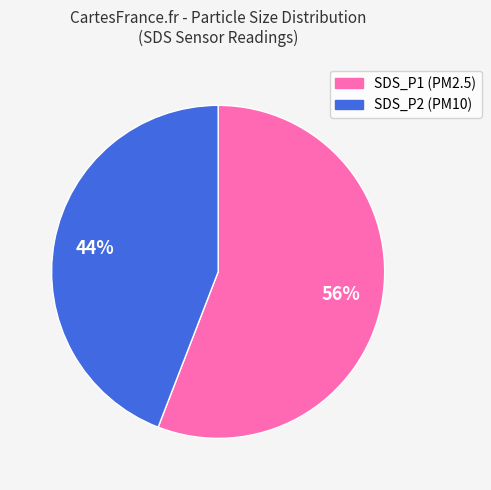

Is the sum of SDS_P2 and SDS_P1 greater than half?

Yes